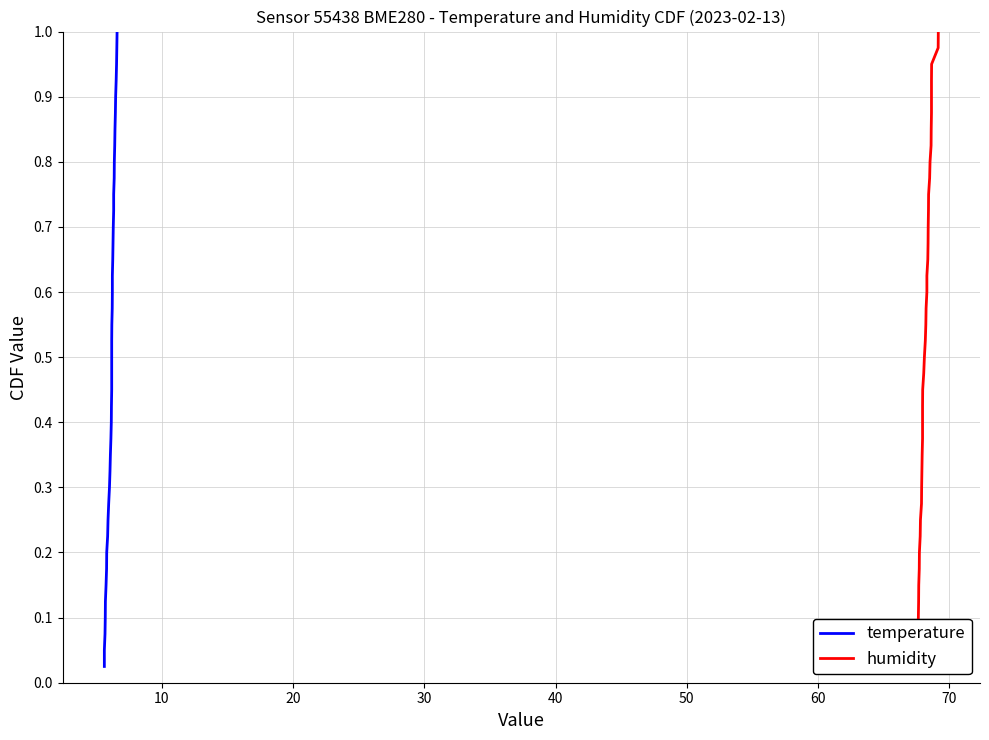

What is the difference between the maximum and minimum values in the humidity series?

1.0